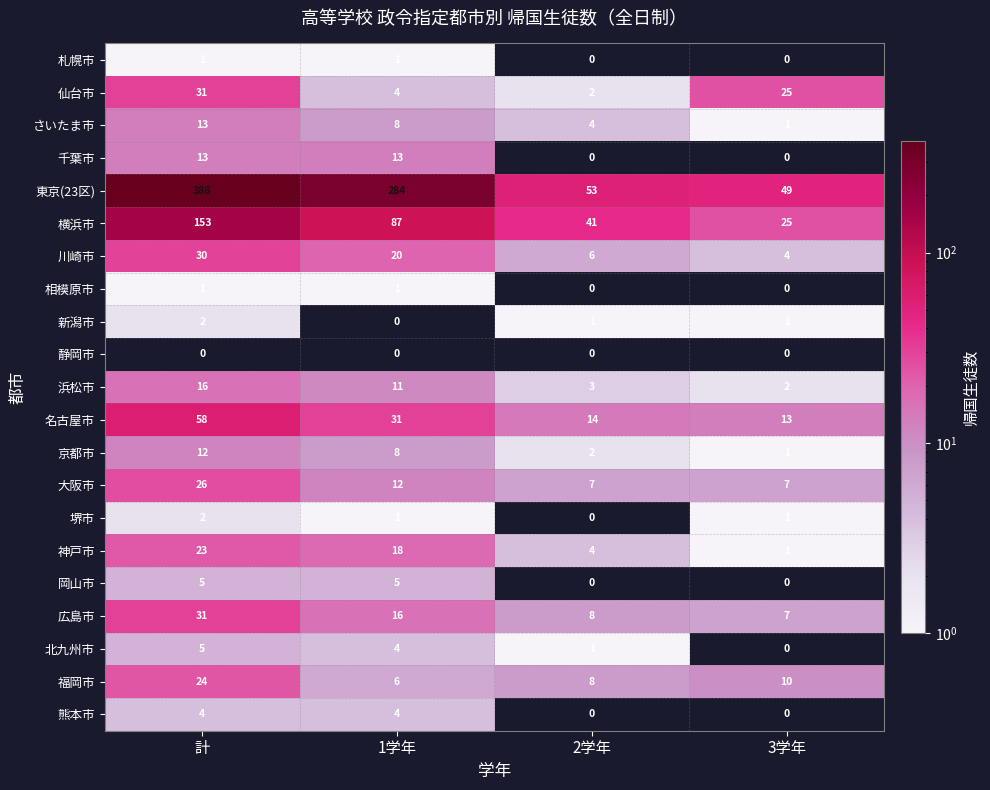

List the labels in order of 京都市 value, largest first.

計, 1学年, 2学年, 3学年